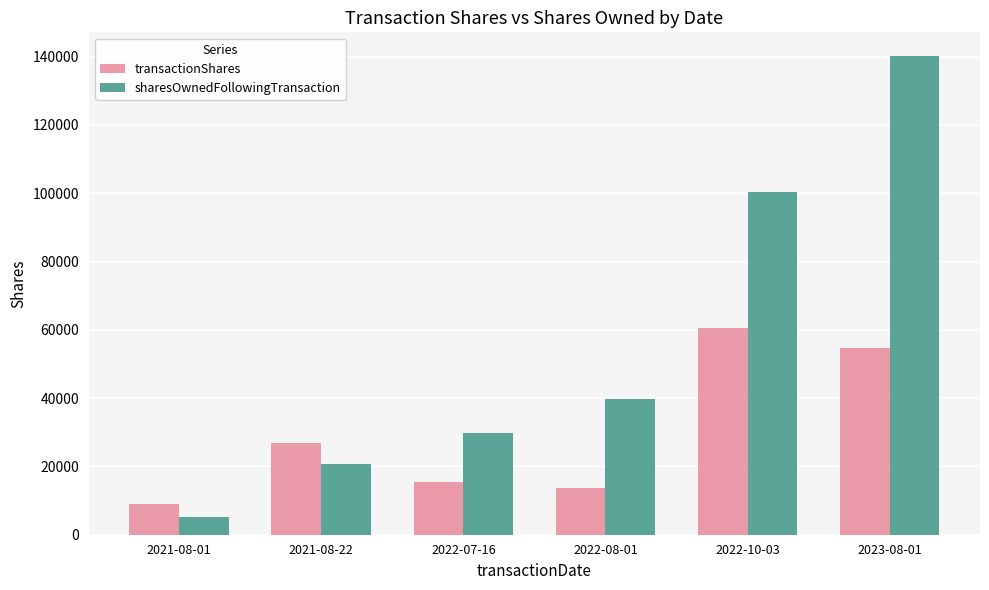

What is the value of the sharesOwnedFollowingTransaction bar at the 1st from the left?

5062